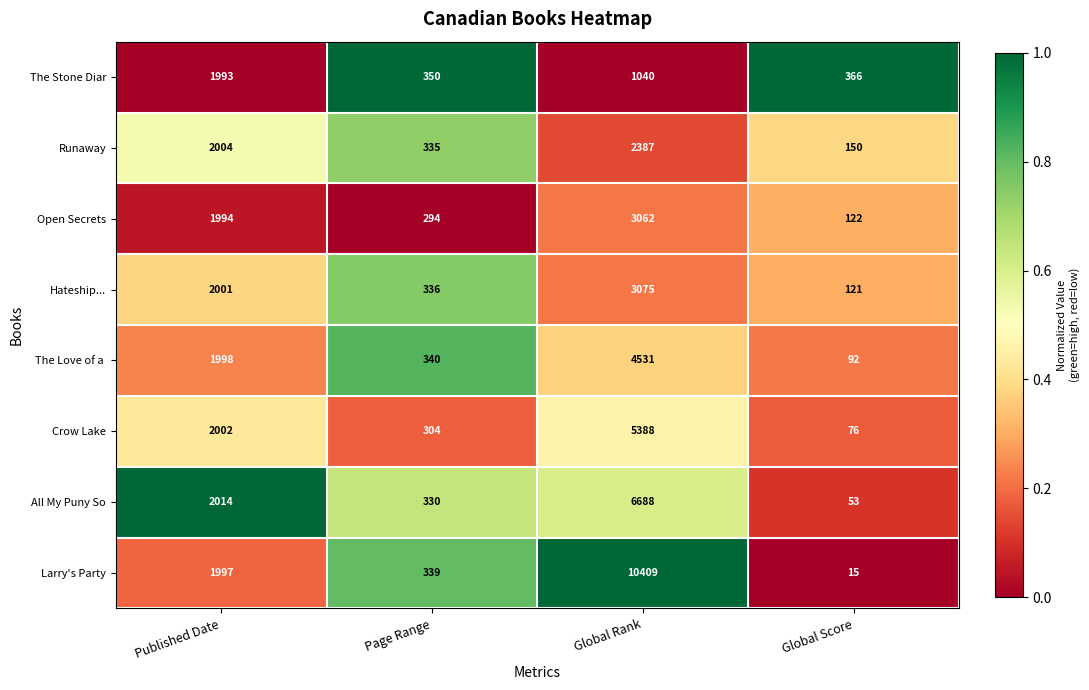

Which label corresponds to the smallest value in the chart?

Global Score